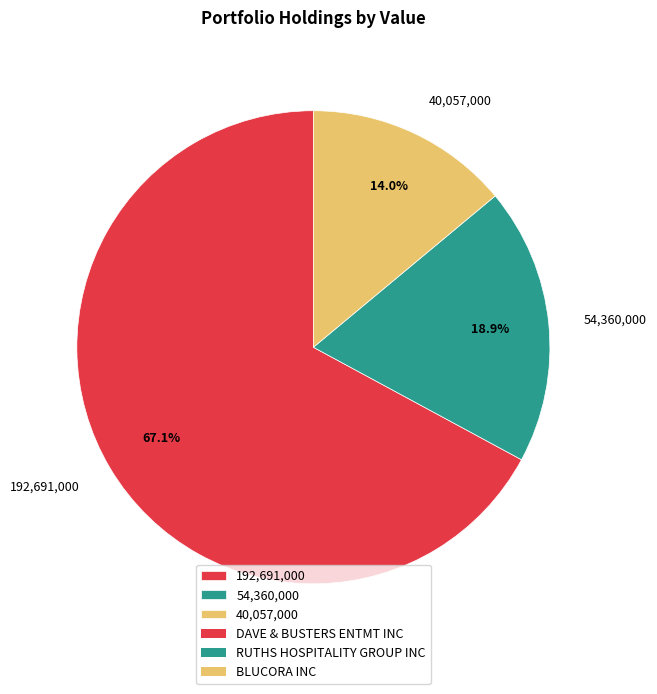

Is the sum of 40,057,000 and 192,691,000 greater than half?

Yes